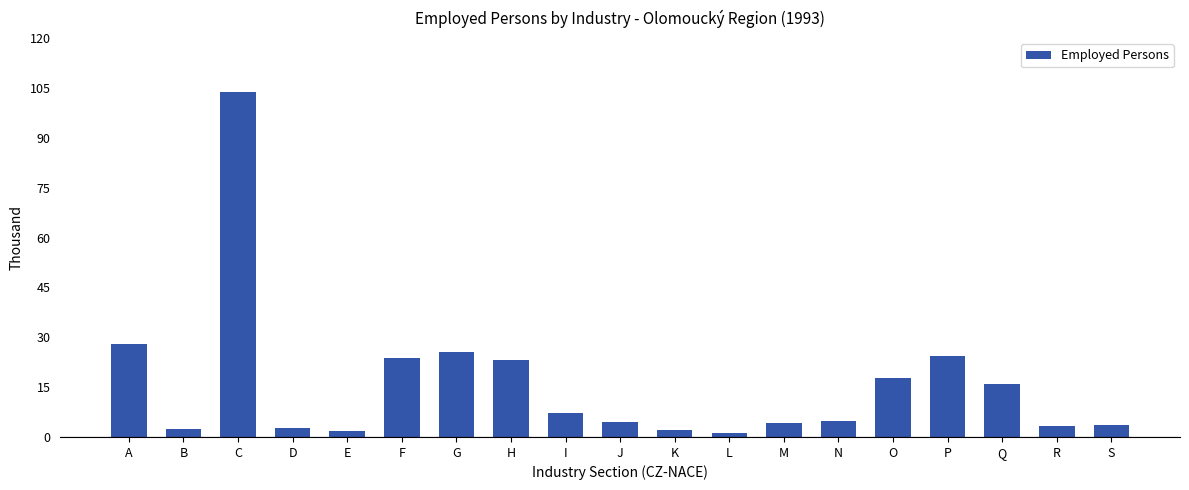

What is the greatest value displayed?

103.9